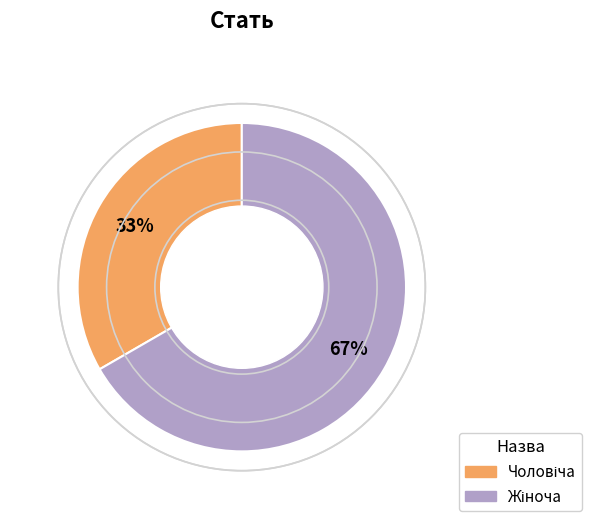

How many slices are in this pie chart?

2